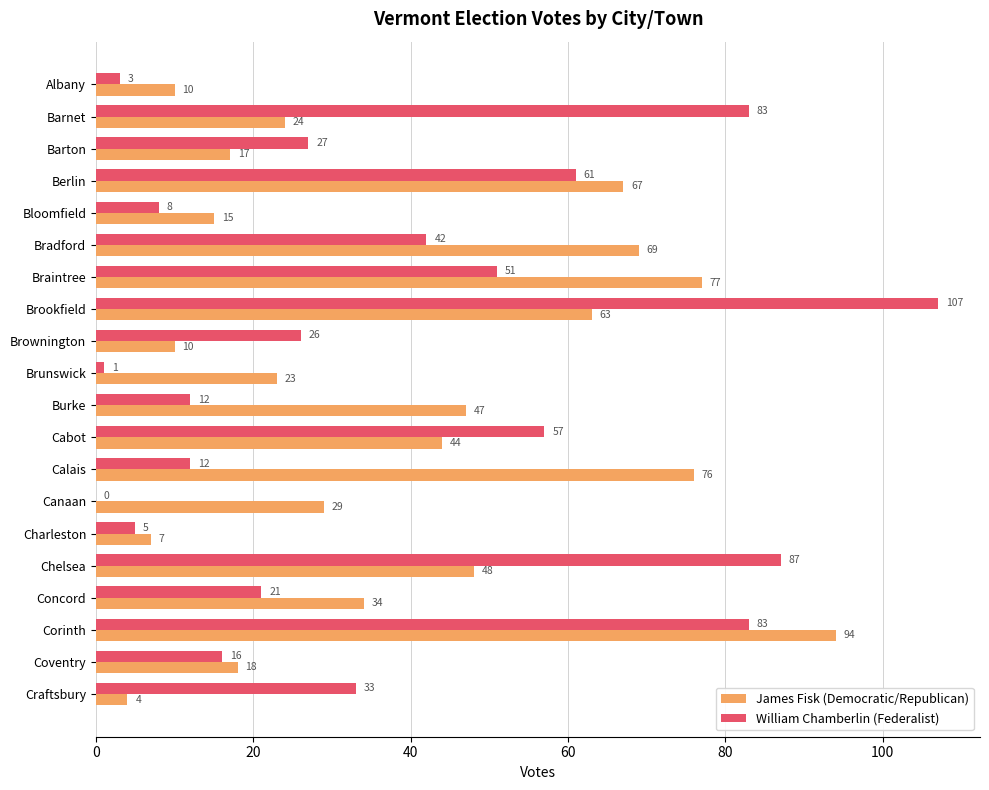

What is the sum of all James Fisk (Democratic/Republican) values?

776